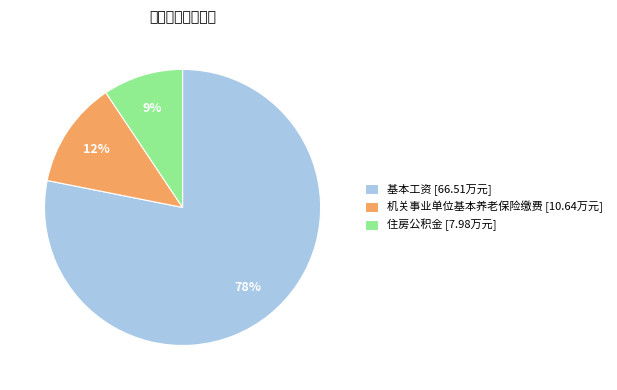

Between 机关事业单位基本养老保险缴费 and 基本工资, which is larger?

基本工资